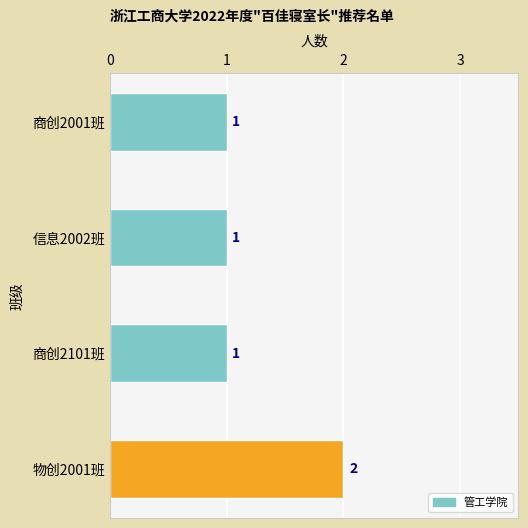

What is the sum of all values?

5